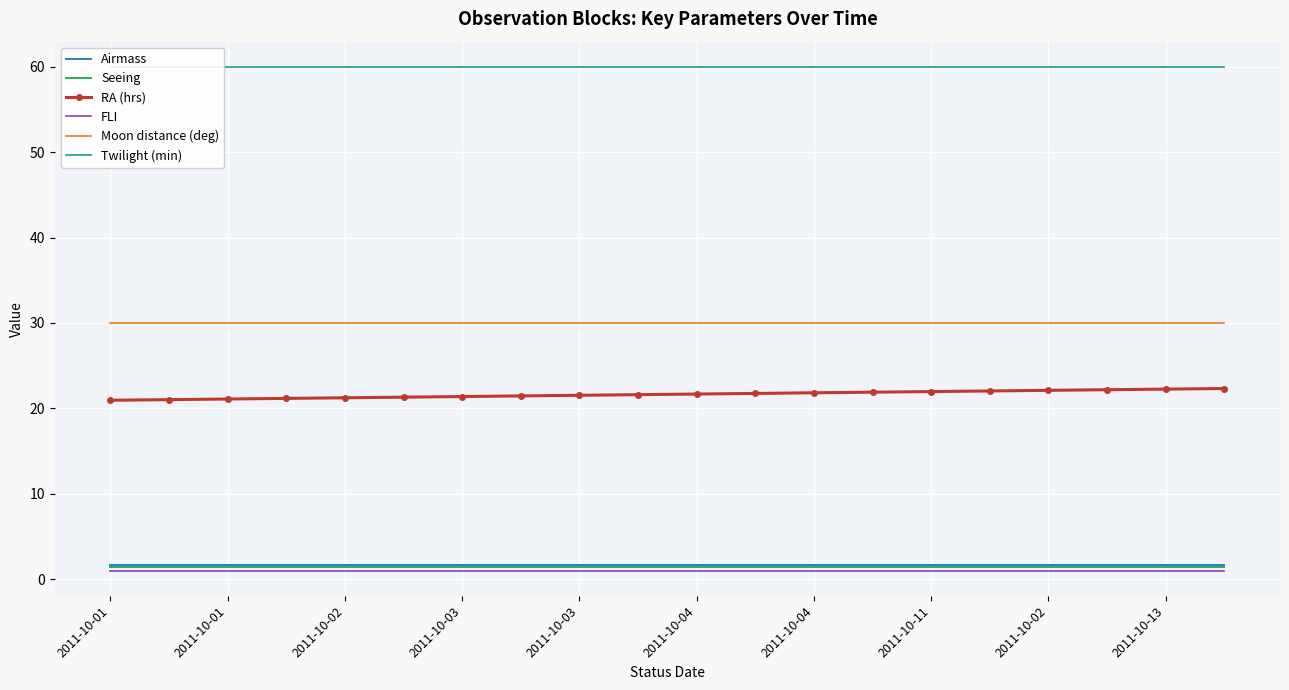

At which category is the sum across all series the highest?

19